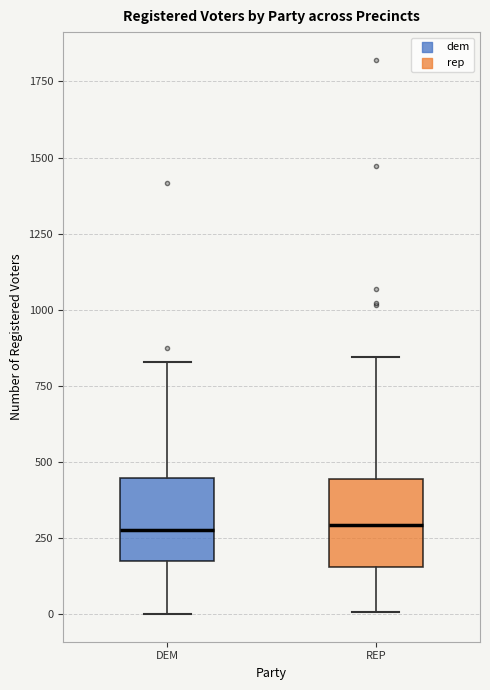

Reading left to right, read every box against the y-axis: the position of its median line, the range the box covers, and the ends of its whiskers. The values are not printed on the chart, so give them approximately, as read against the axis.

DEM: median 300, box 150 to 450, whiskers 0 to 850
REP: median 300, box 150 to 450, whiskers 0 to 850